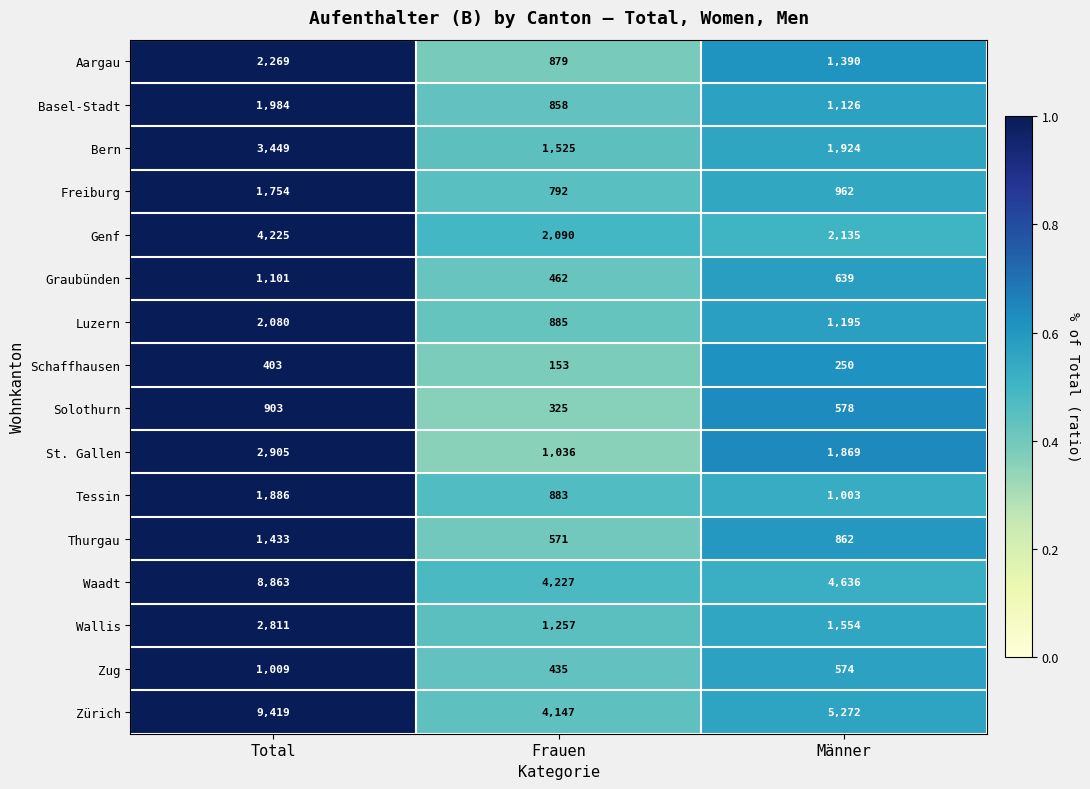

The Zürich series shows 8458 at Männer. True or false?

False